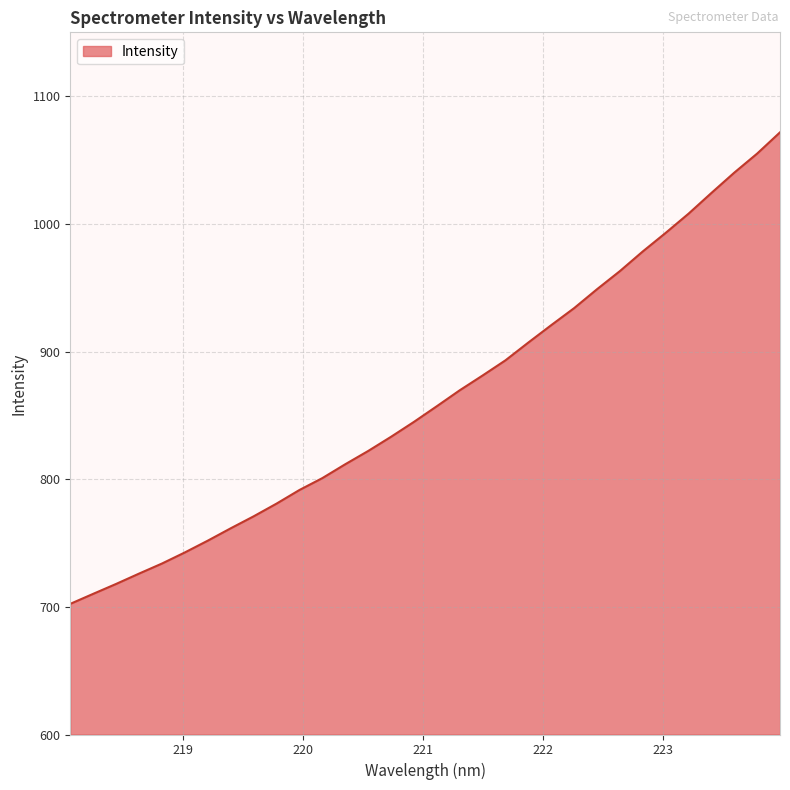

What is the difference between the maximum and minimum values?

369.3